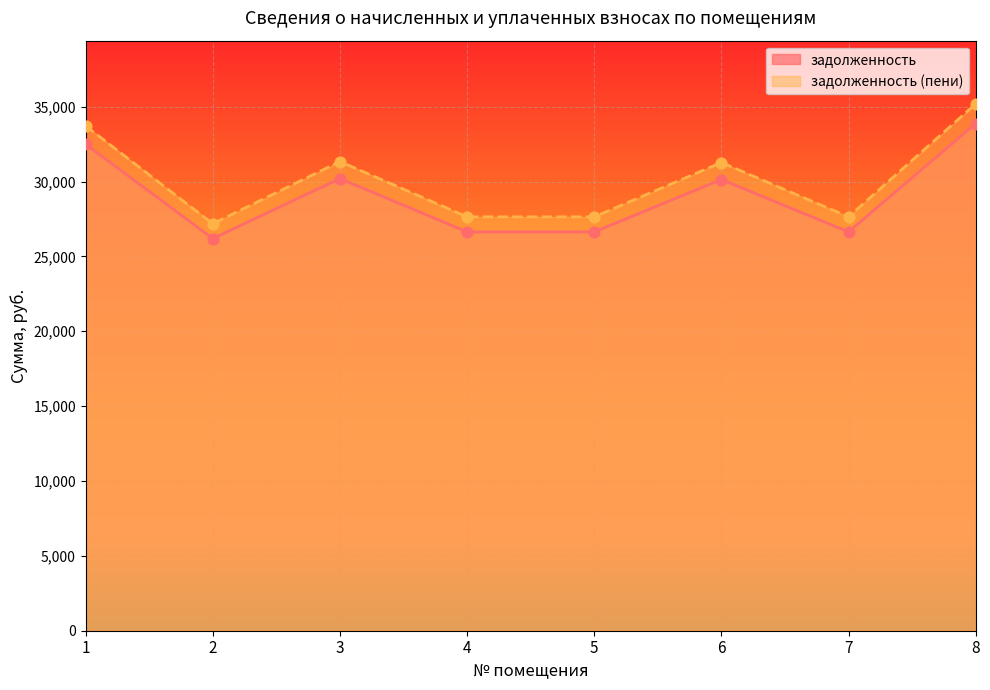

What are all the series names shown in the legend?

задолженность, задолженность (пени)